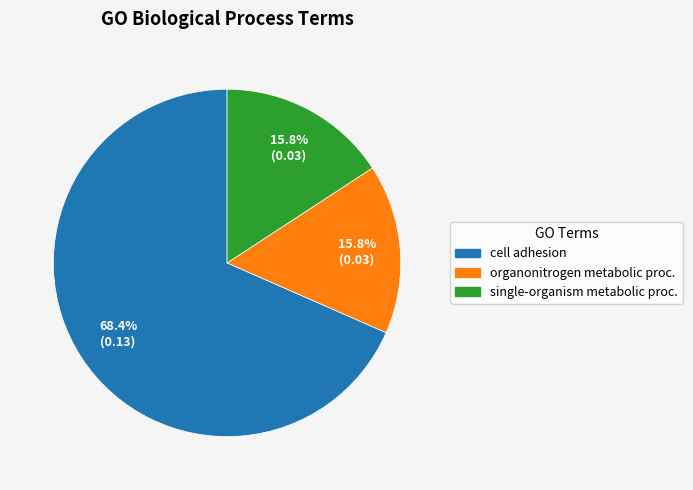

Is there a majority slice in this chart?

Yes